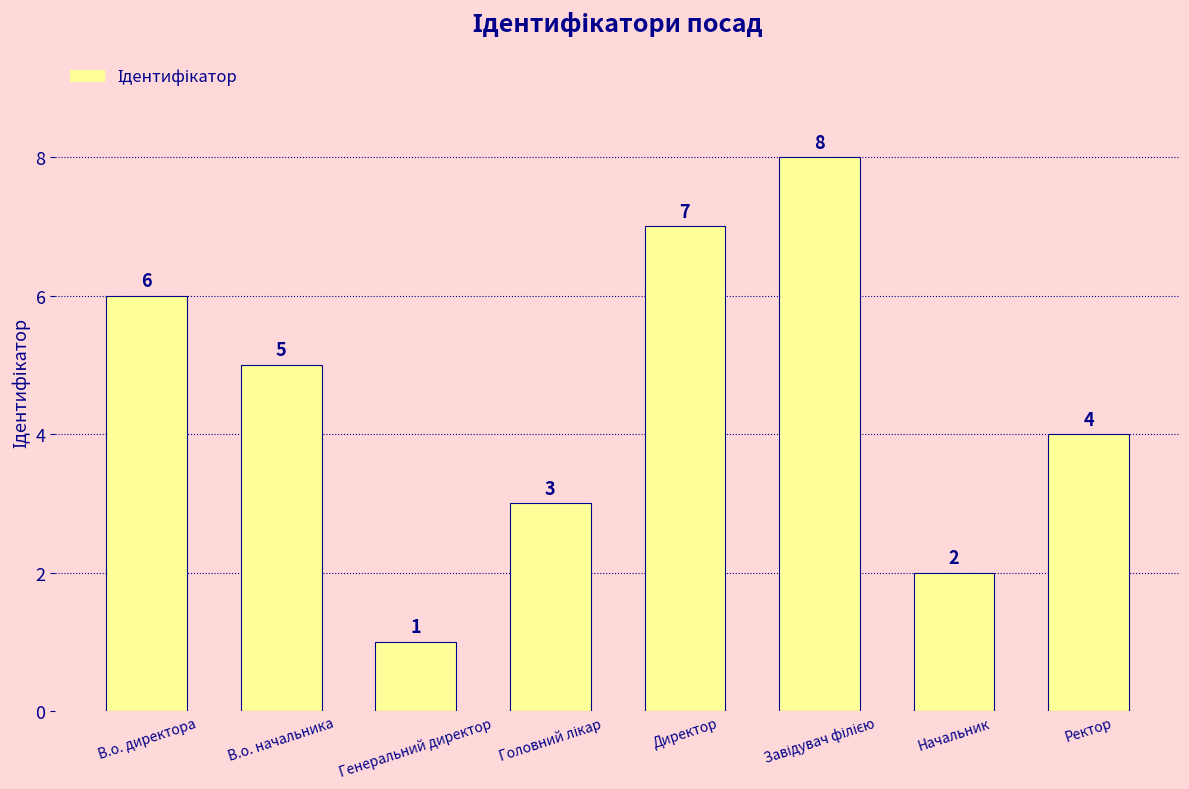

What is the difference between the maximum and second lowest values?

6